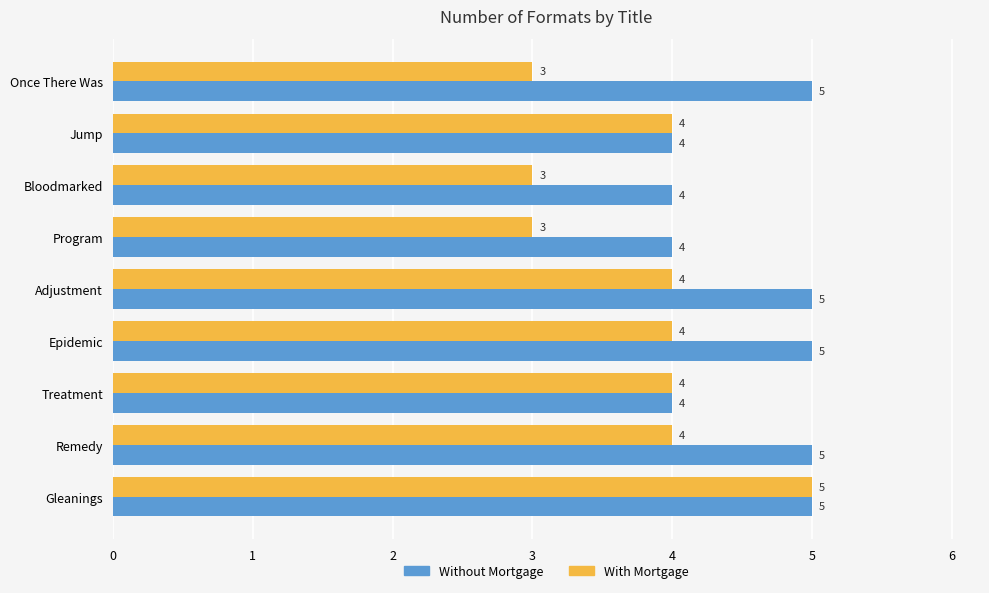

What is the average value of the Without Mortgage series?

5